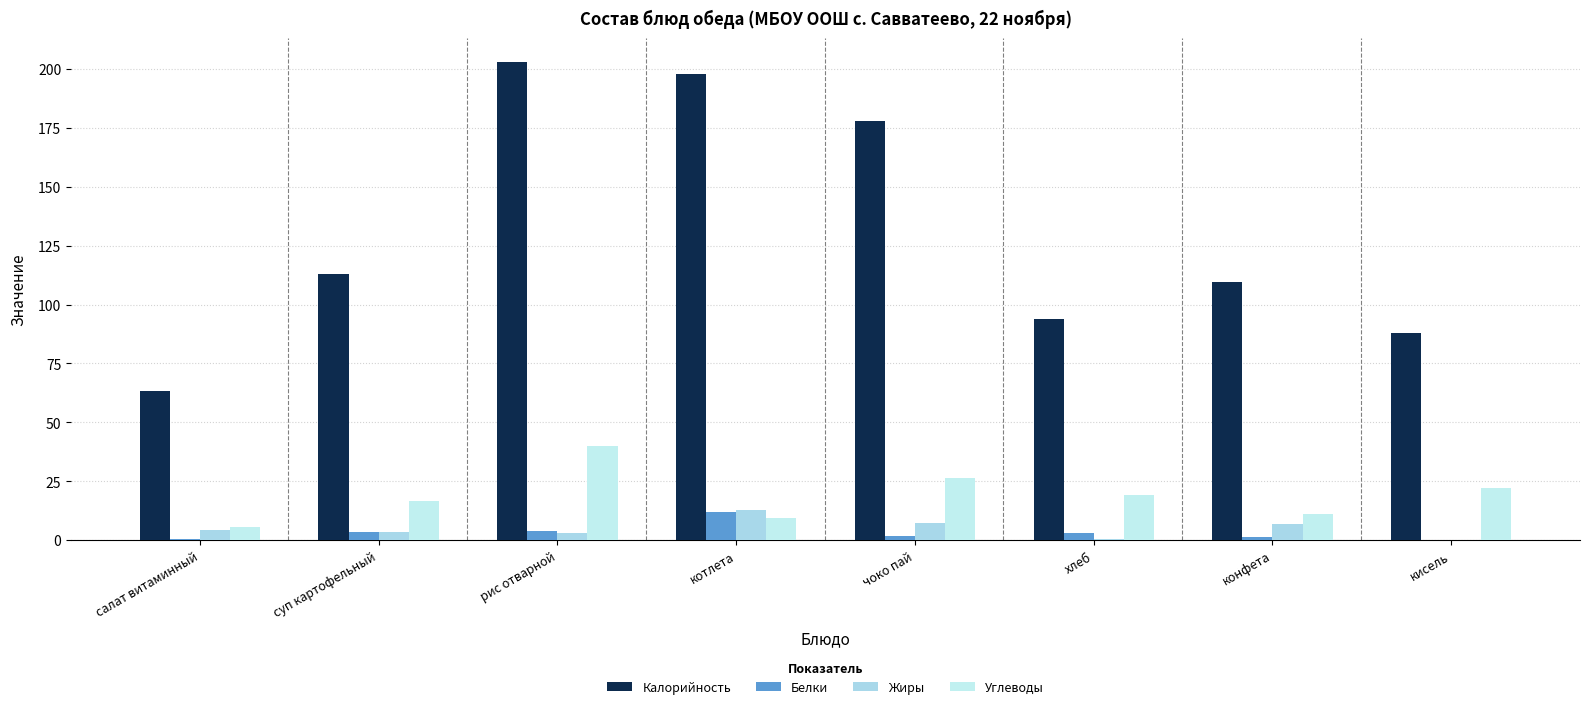

At which label is Белки closest to 6?

рис отварной